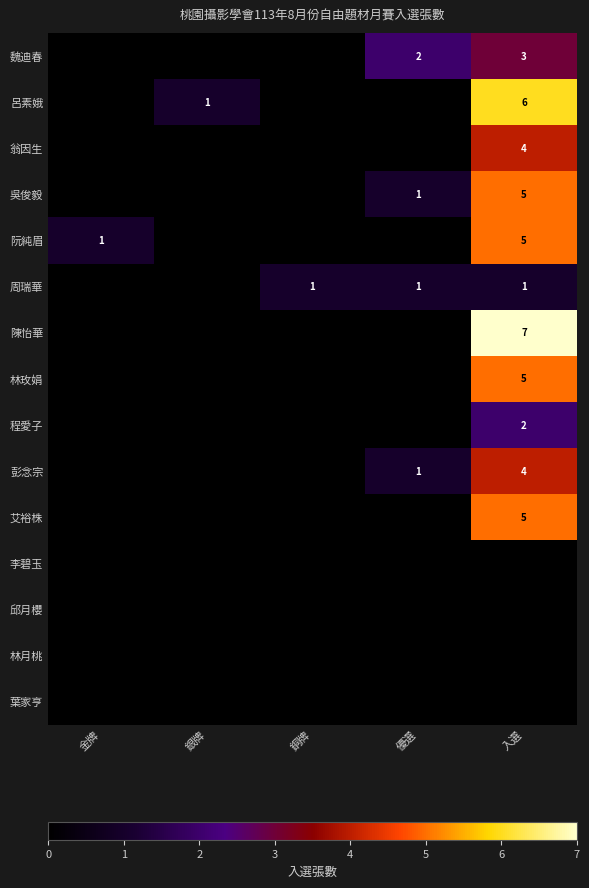

What is the total value across all series at 優選?

5